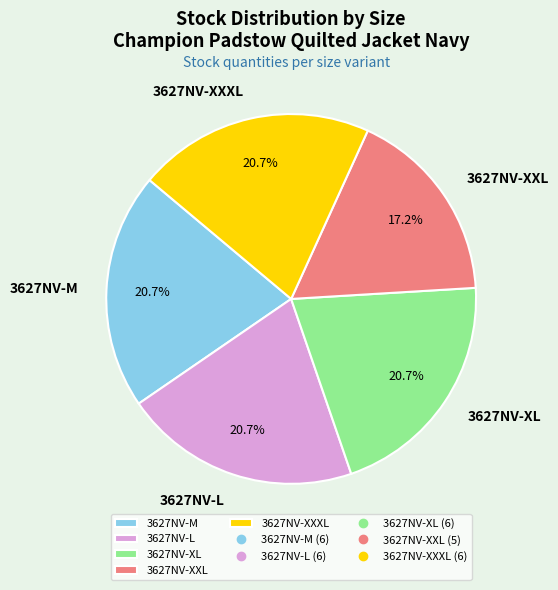

Approximately how many times larger is the value at 3627NV-XXXL compared to 3627NV-M?

1.0